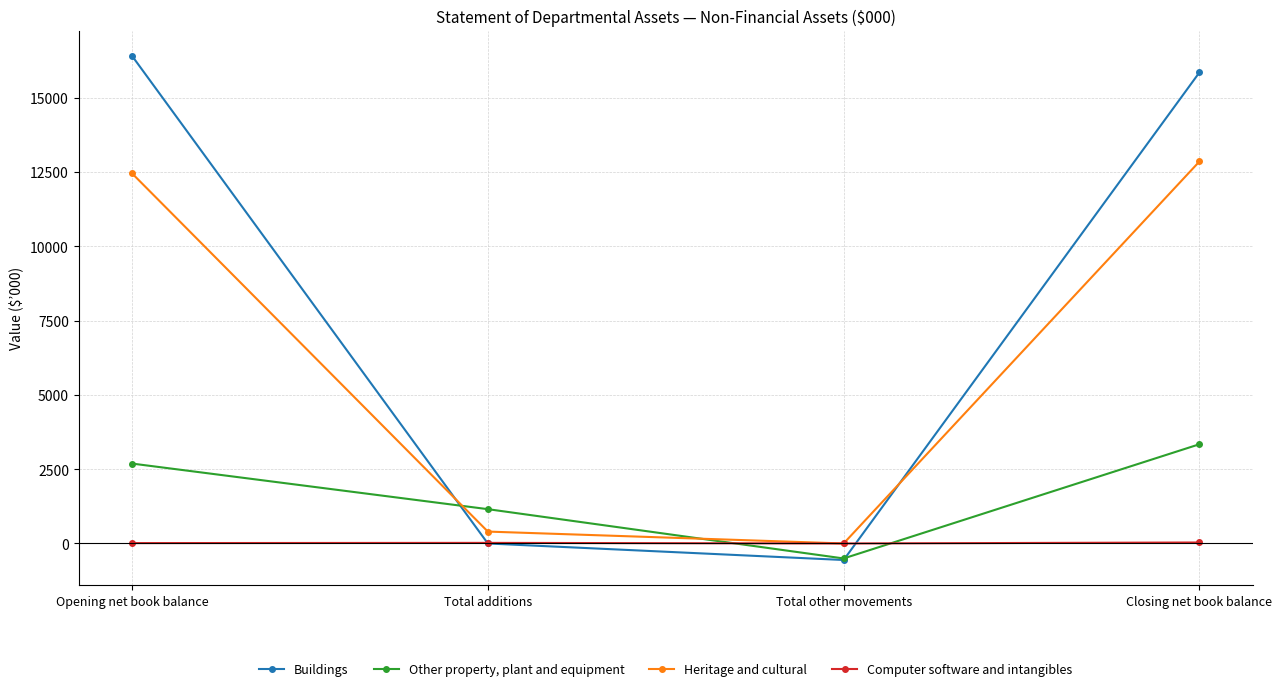

What is the difference between the second highest and minimum values in the Heritage and cultural series?

12449